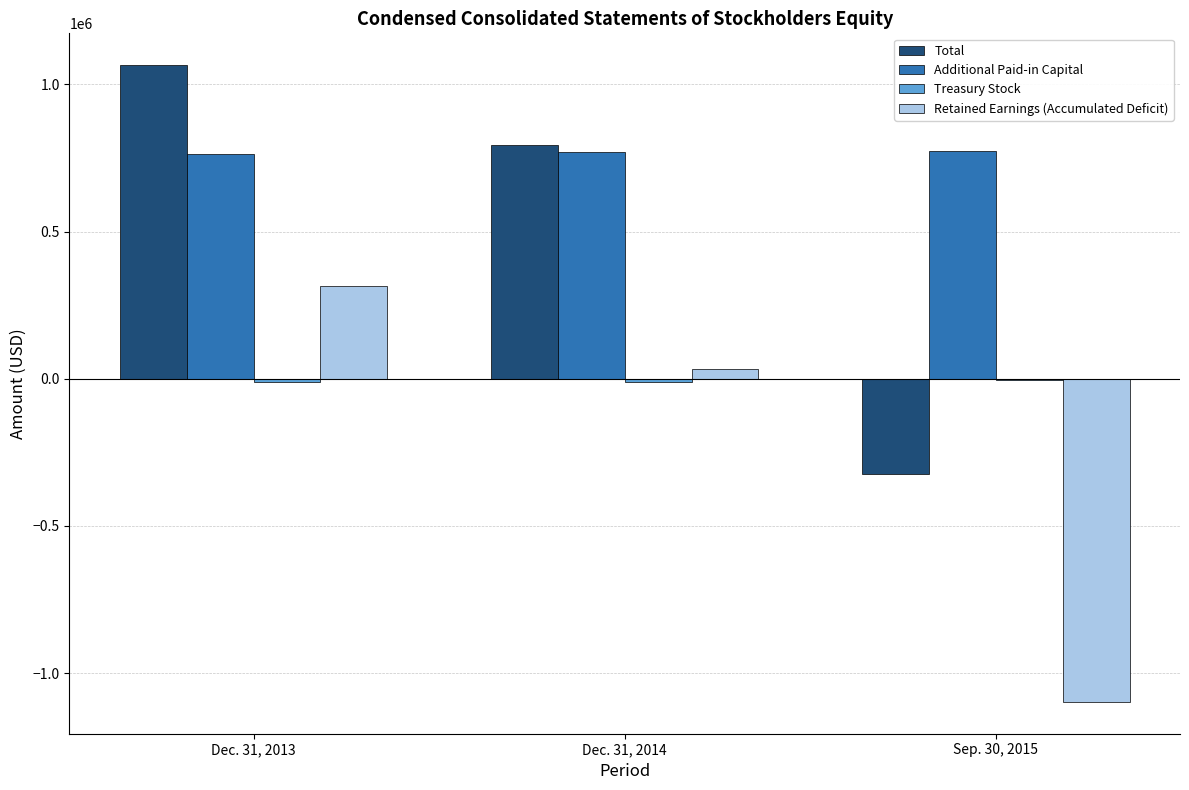

How many Additional Paid-in Capital values are between 762242 and 774830?

3